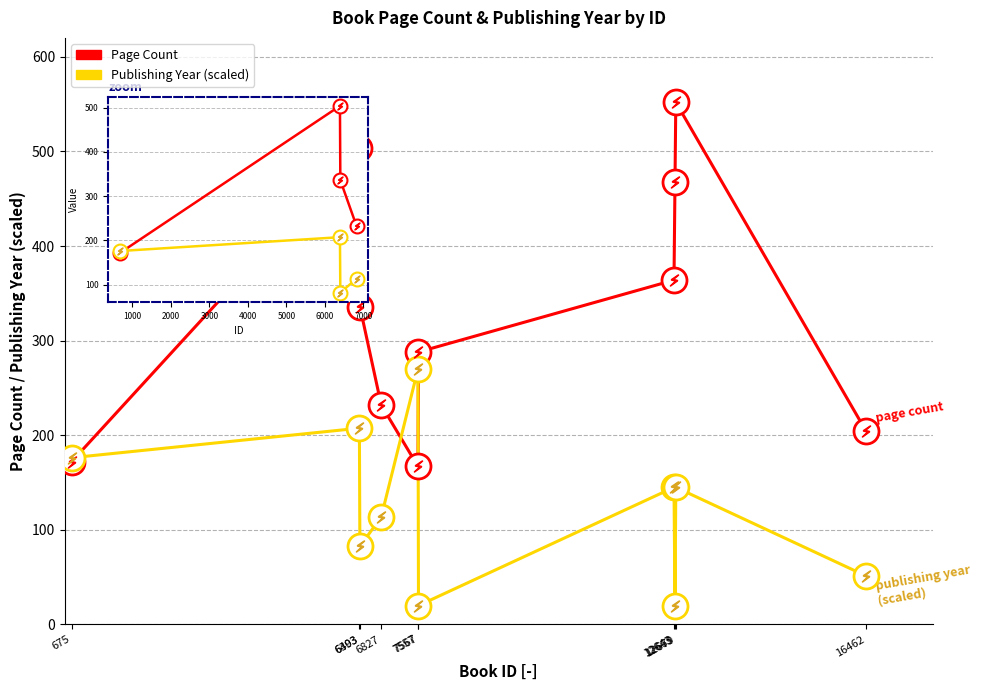

In Publishing Year (scaled), how many points are higher than both neighbors (excluding endpoints)?

4